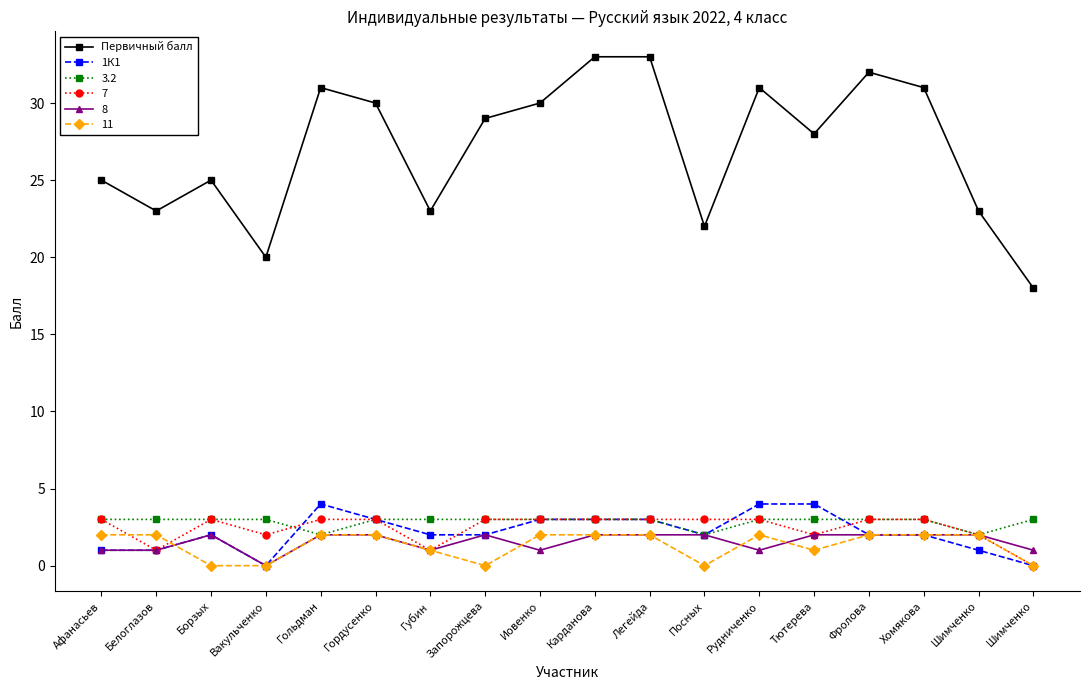

How many values in the Первичный балл series are below 29?

9